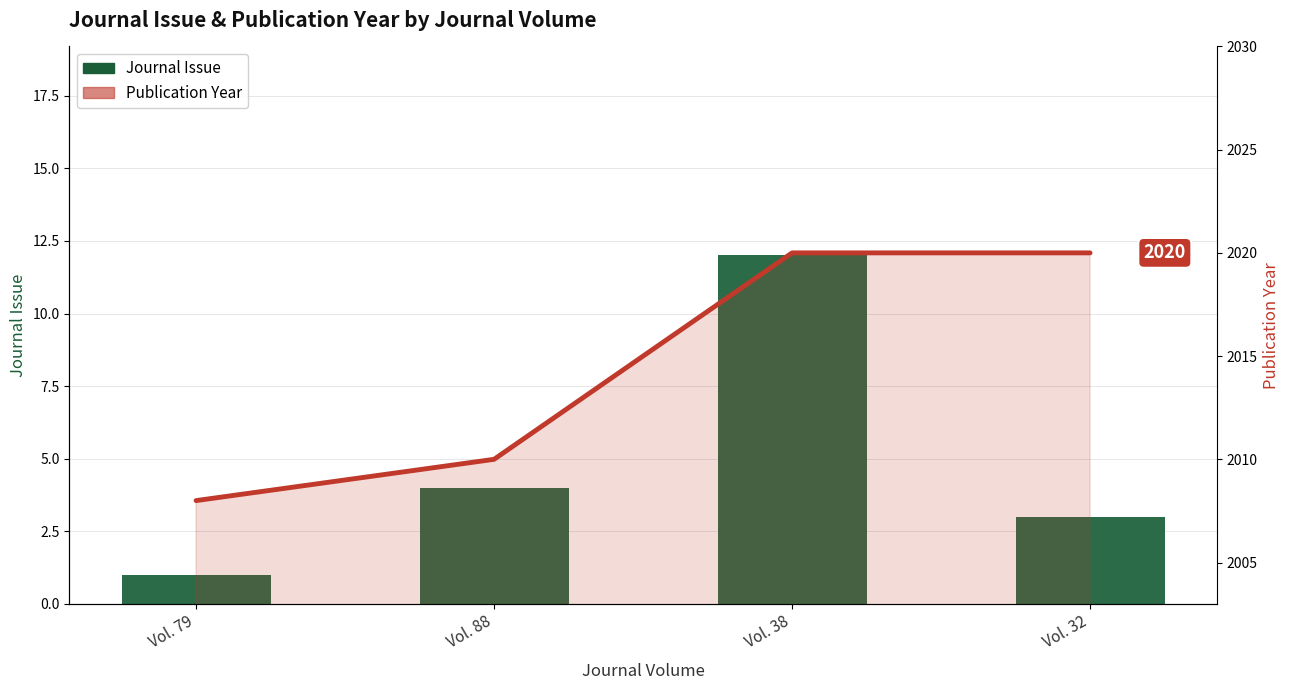

Reading left to right, extract all data points from this chart.

Journal Issue: Vol. 79=1	Vol. 88=4	Vol. 38=12	Vol. 32=3
Publication Year (line): Vol. 79=2008	Vol. 88=2010	Vol. 38=2020	Vol. 32=2020